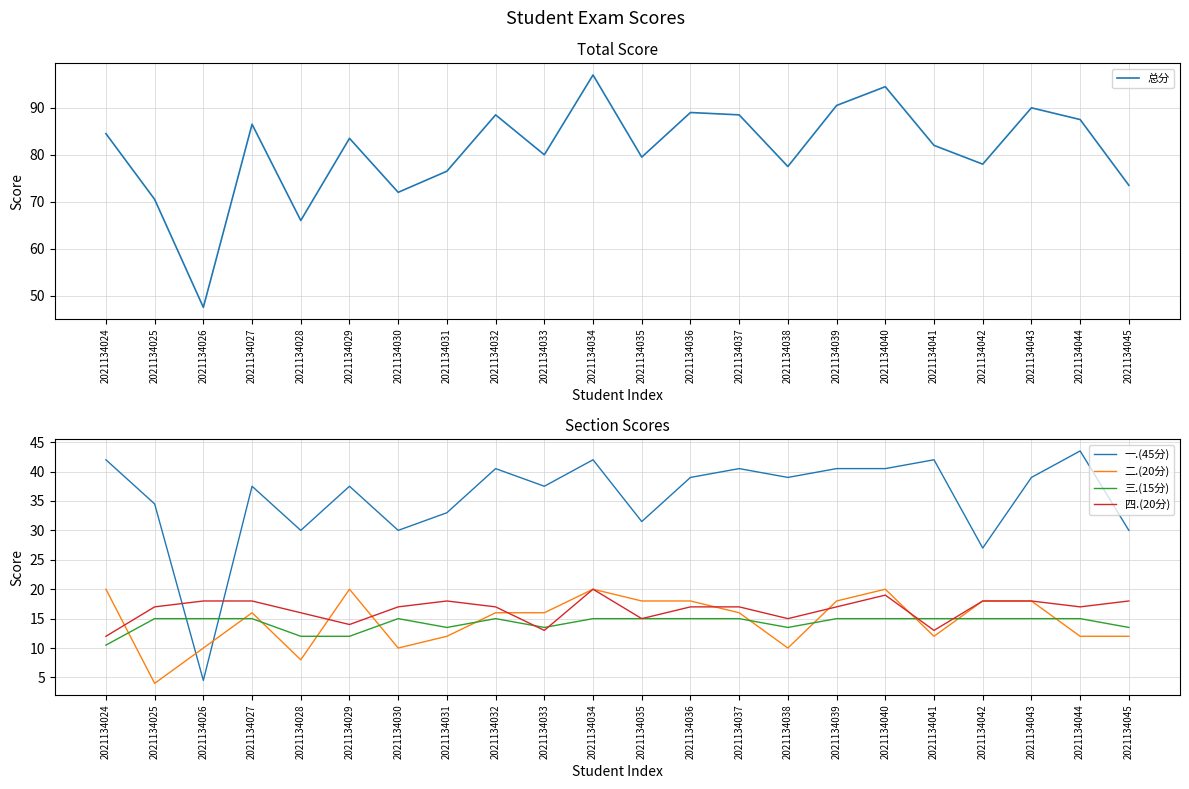

The value of 总分 at 2021134031 is 76.5. True or false?

True